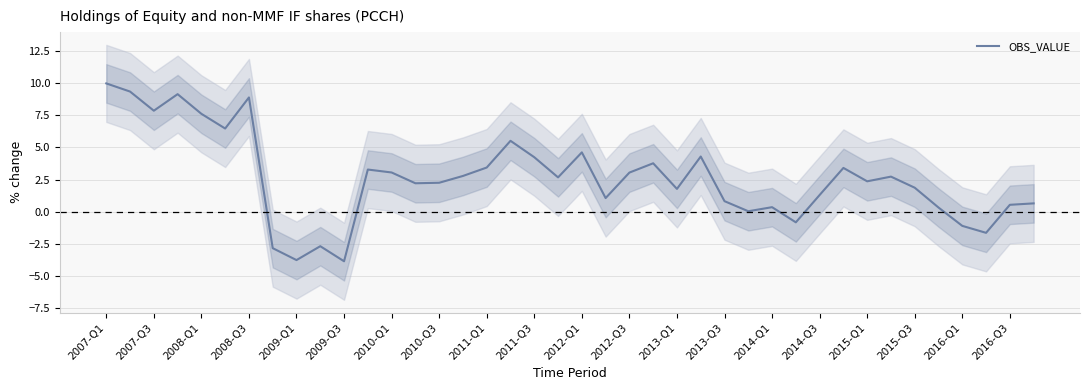

The value of OBS_VALUE at 2010-Q3 is 1.5. True or false?

False